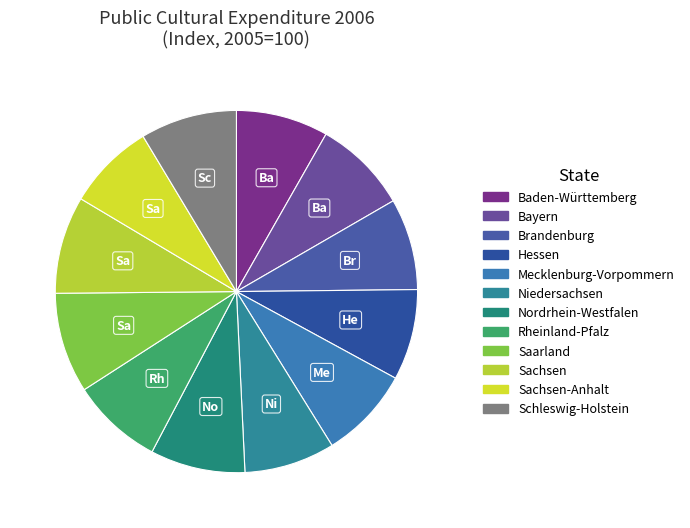

Count the number of slices in the pie.

12